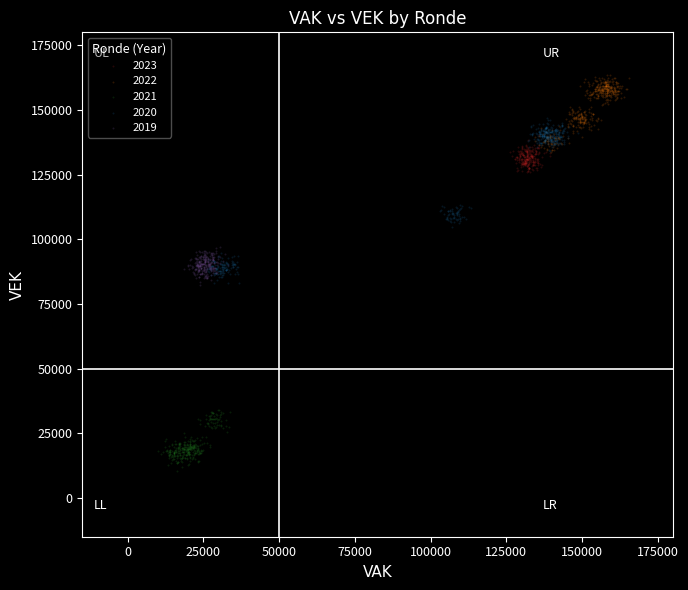

What are all the series names shown in the legend?

2023, 2022, 2021, 2020, 2019